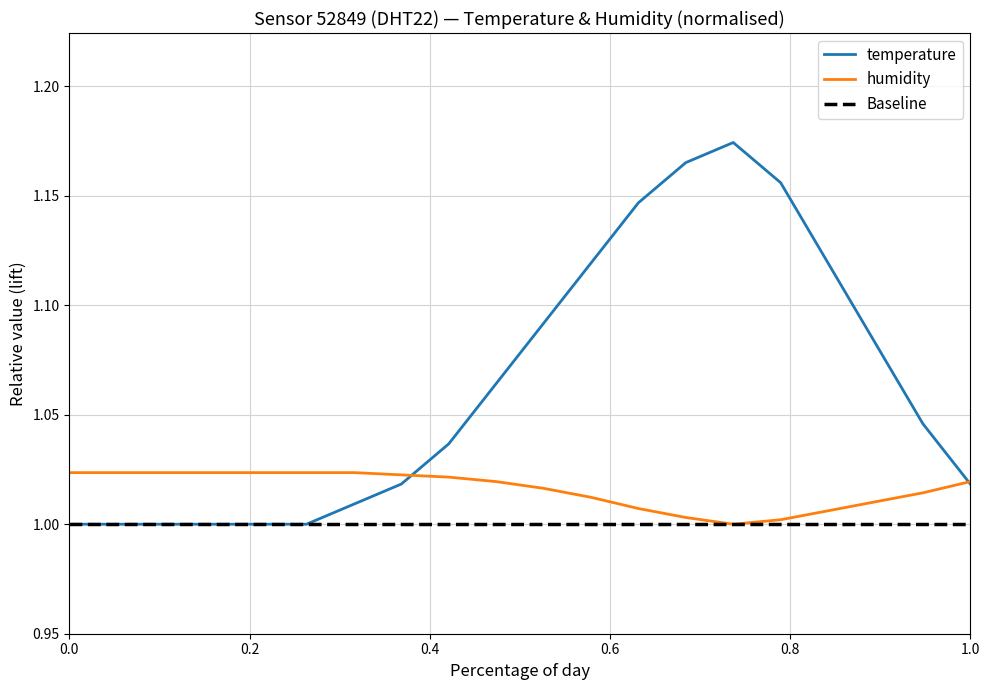

The temperature series shows 1.0 at 0.0. True or false?

True